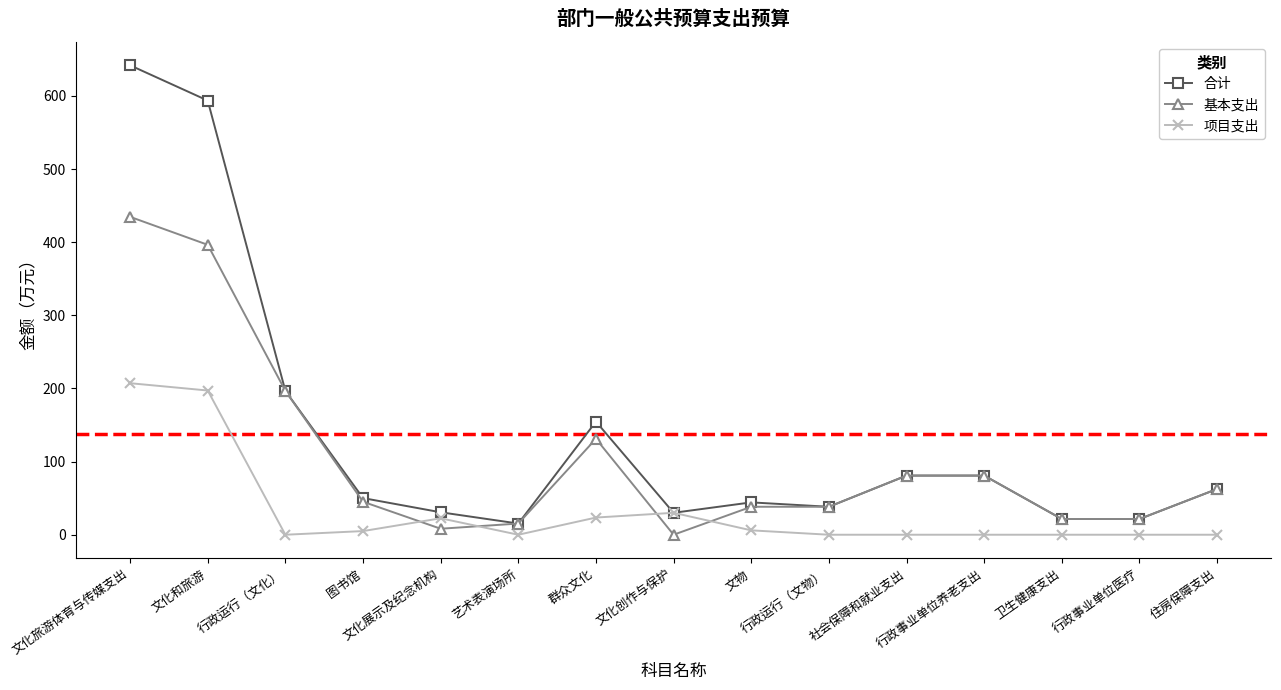

What is the value of the 合计 point at the 7th from the left?

154.7